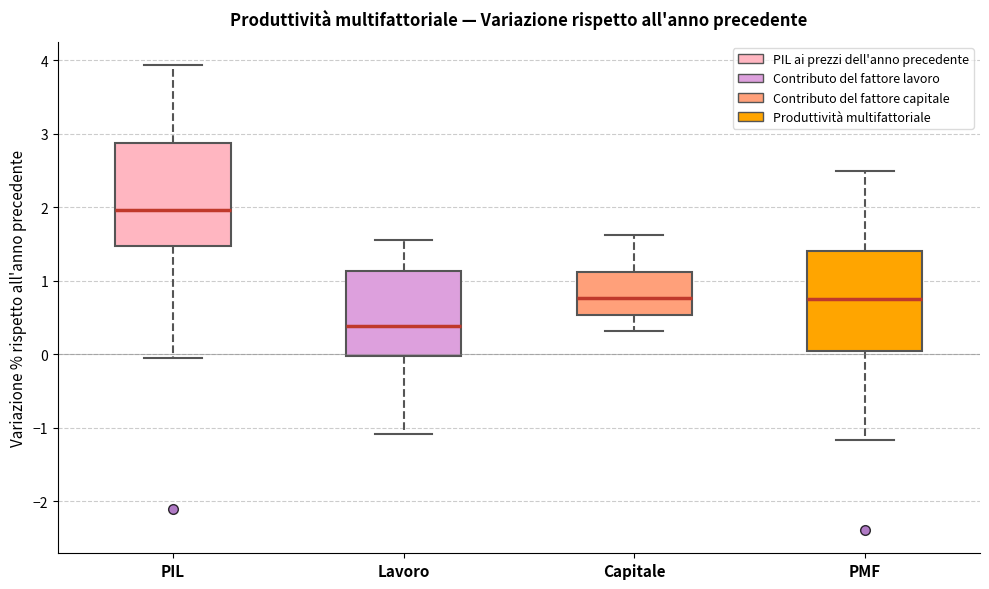

Where does the lower whisker of the box for Capitale end on the y-axis? The values are not printed on the chart, so give them approximately, as read against the axis.

0.3